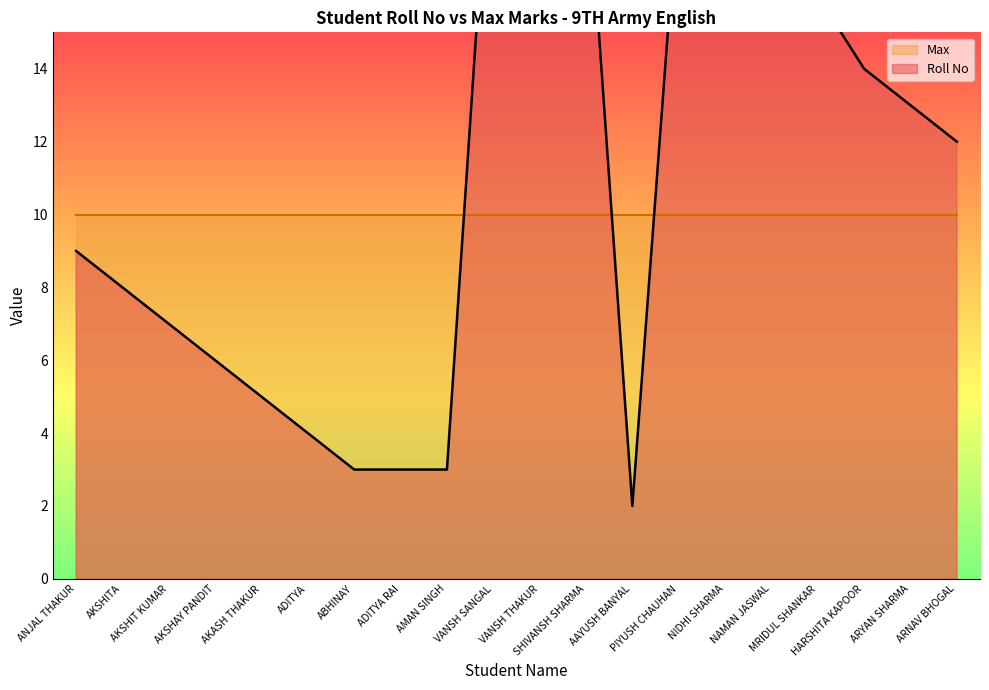

Where is the data nearest to the value 12?

ARNAV BHOGAL